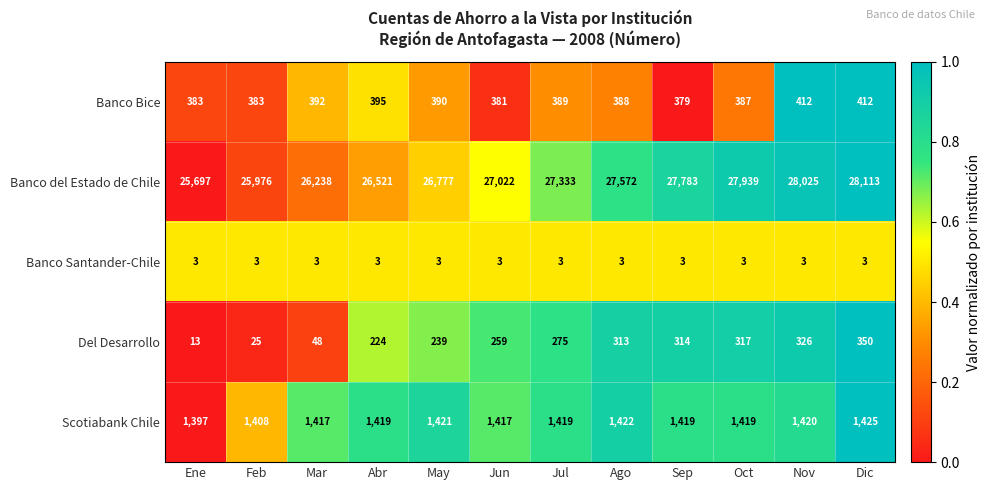

What is the total value across all series at Mar?

28098